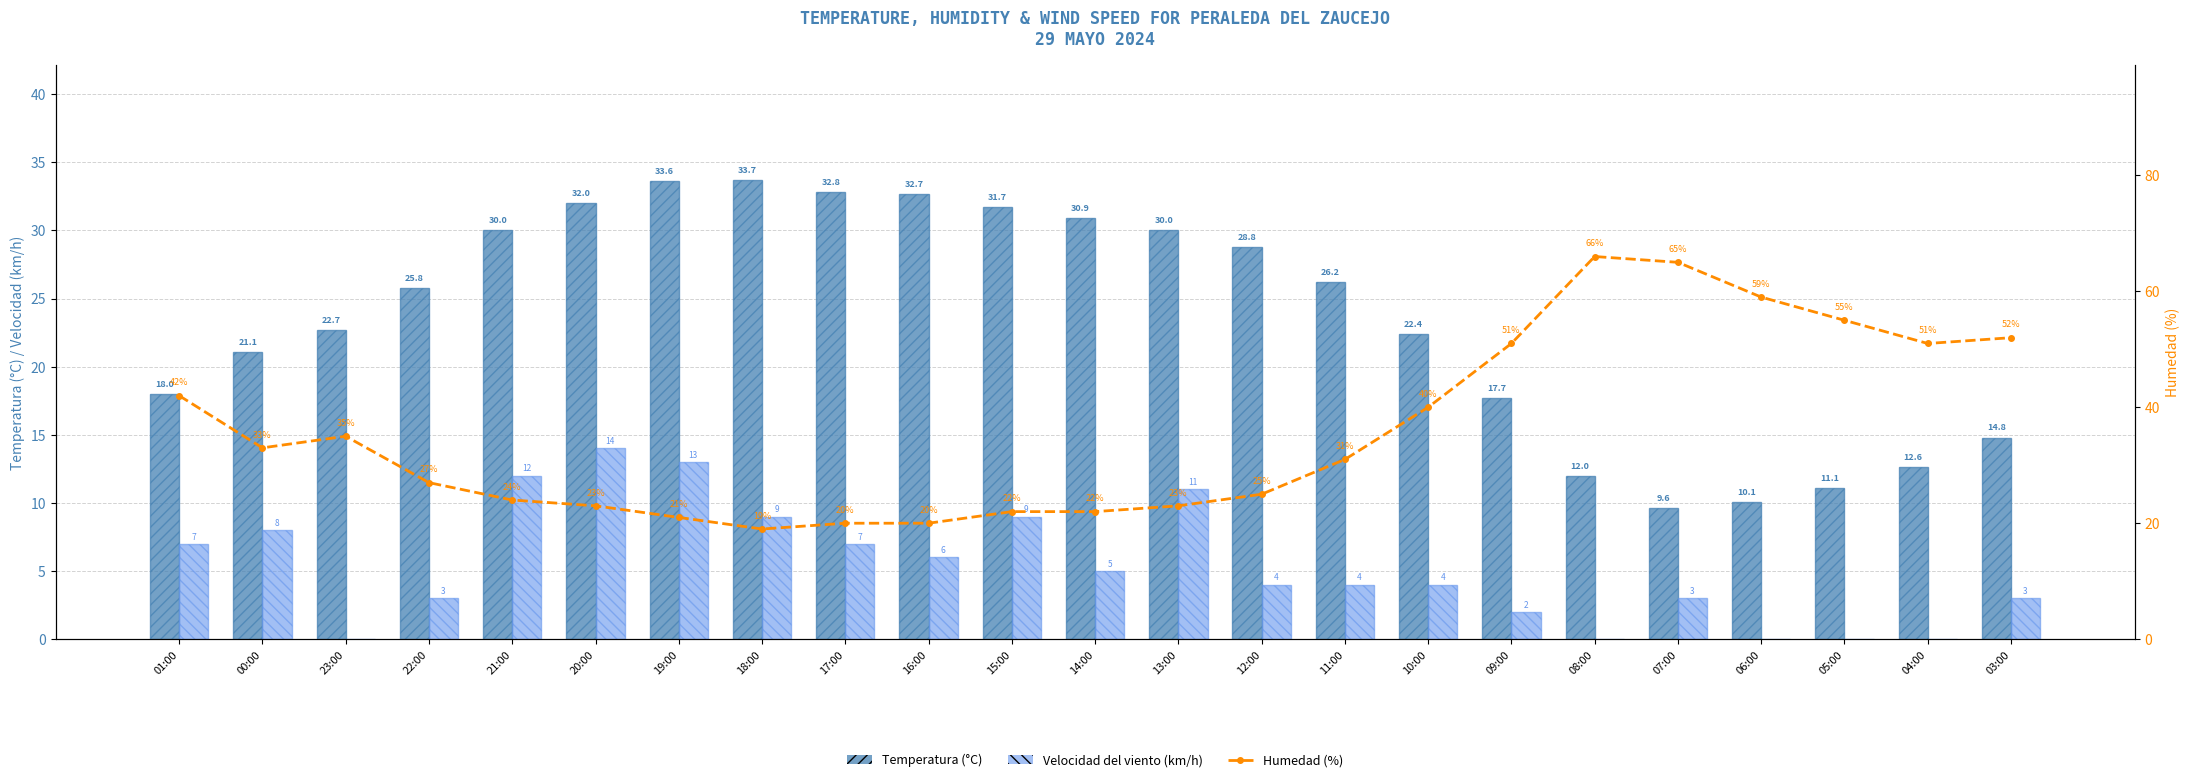

The value of Velocidad del viento (km/h) at 00:00 is 8.0. True or false?

True